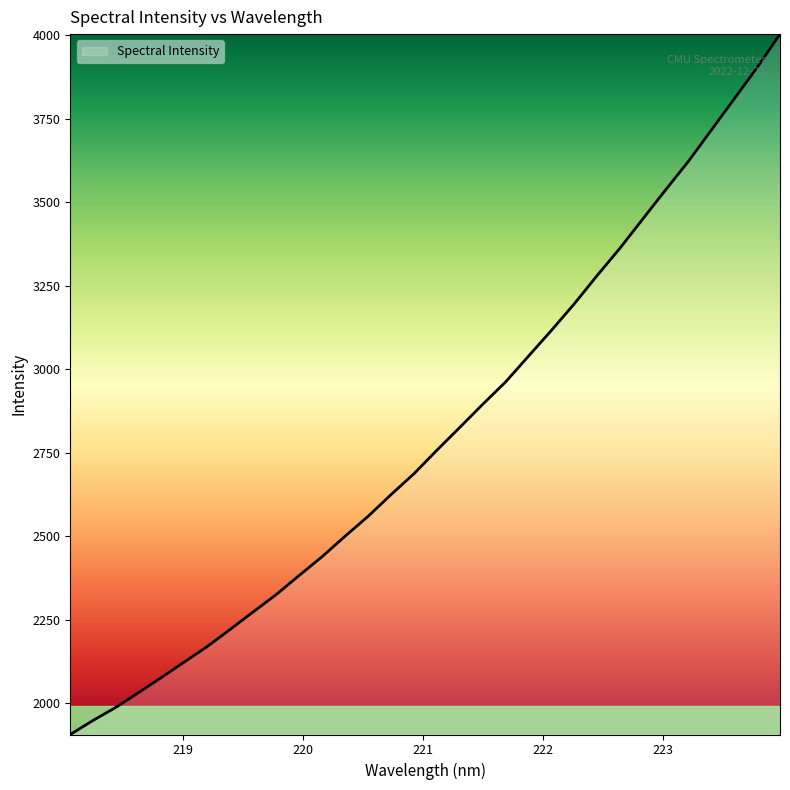

How many lines are shown in the chart?

1